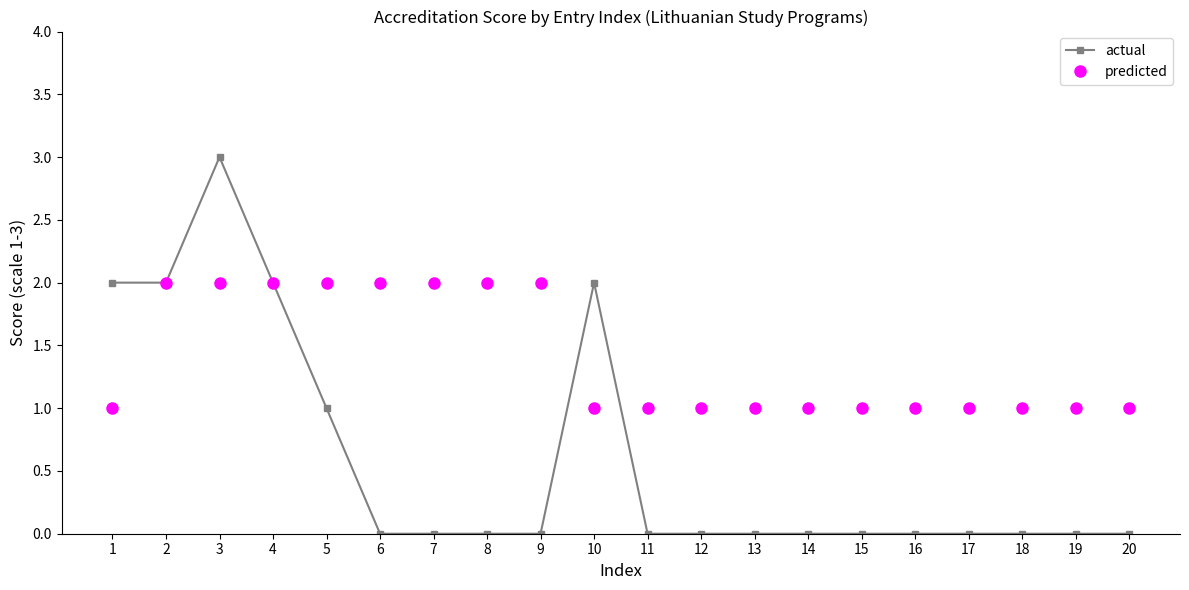

Is it true that predicted equals 1 at 8?

False